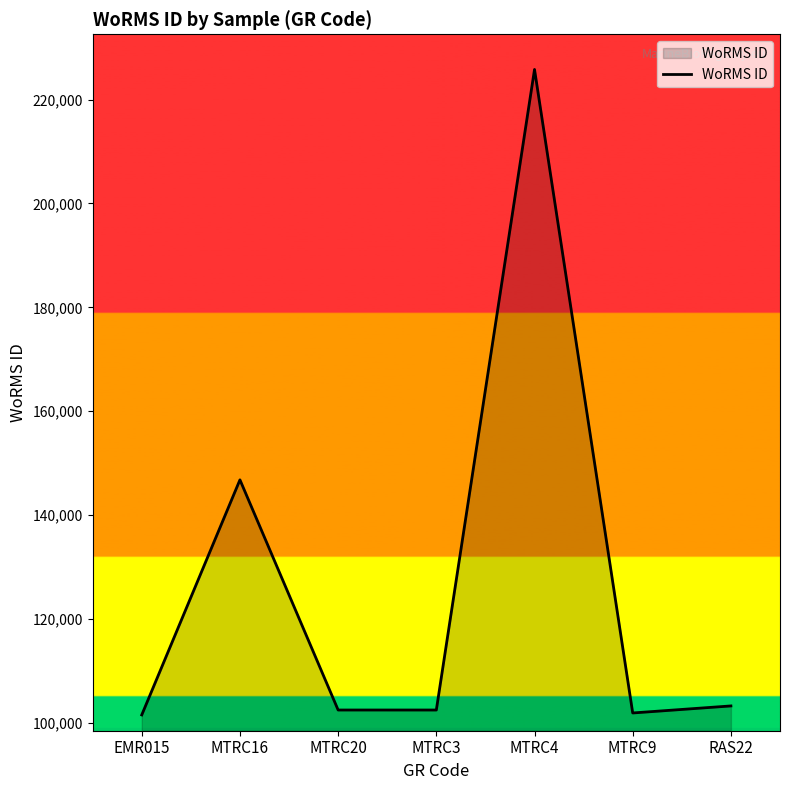

True or false: the data has more than 0 interior local peaks.

True